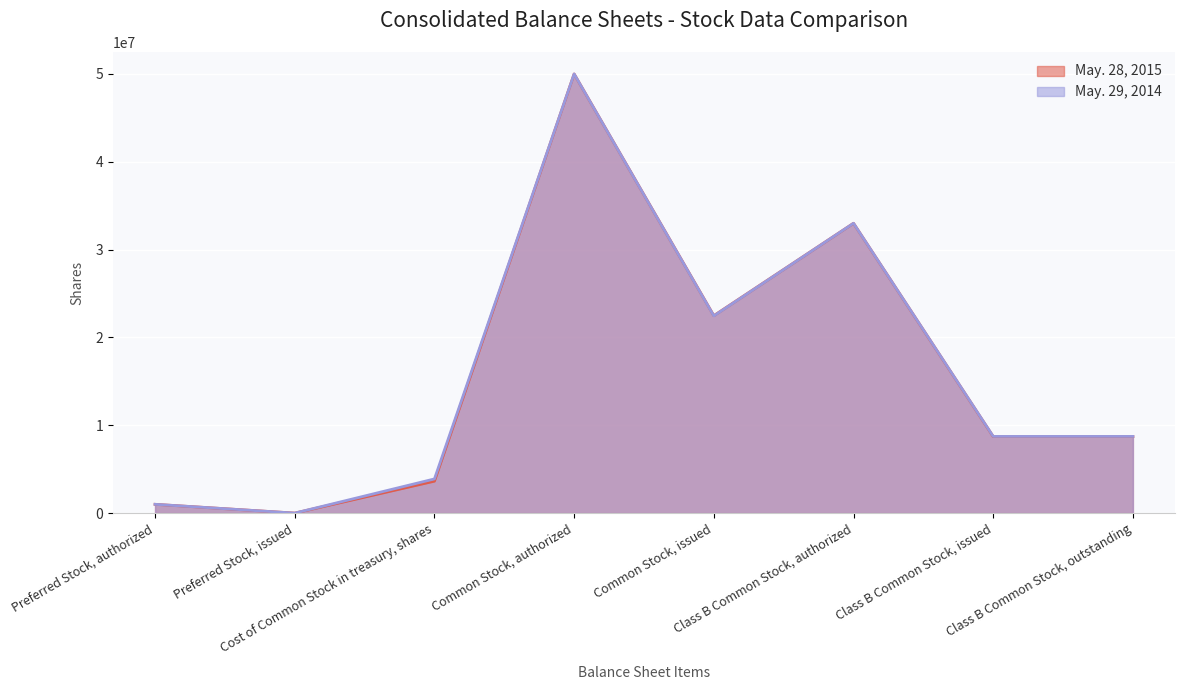

Which has a higher value, Preferred Stock, authorized or Common Stock, issued?

Common Stock, issued